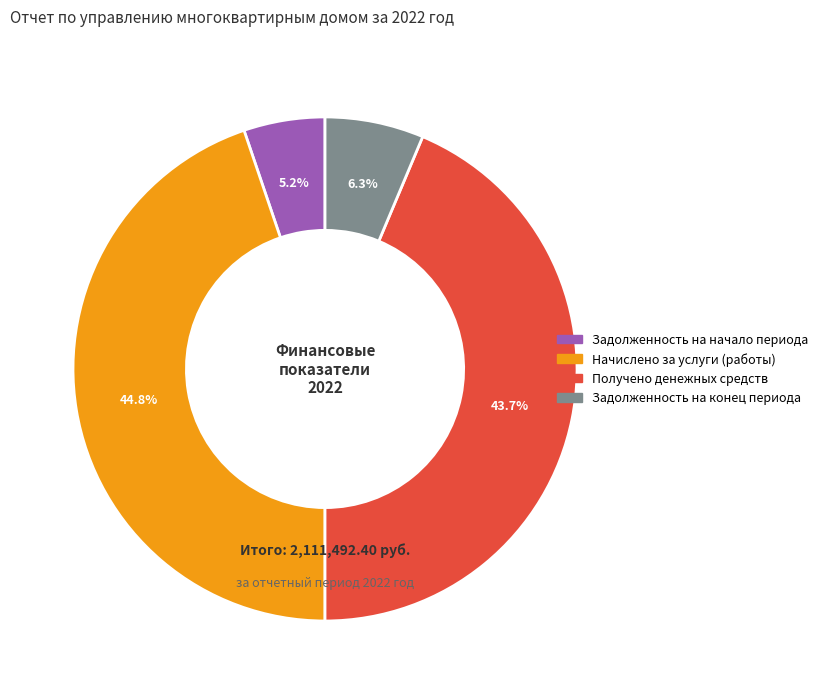

What is the total percentage of Задолженность на конец периода and Задолженность на начало периода?

11.5%